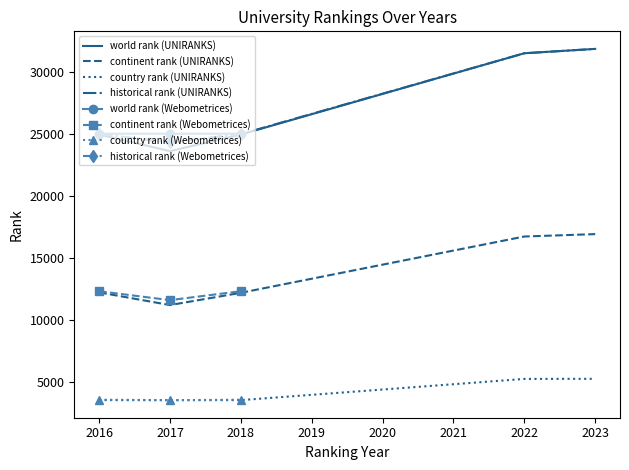

At which category does the chart reach its minimum across all series?

2017